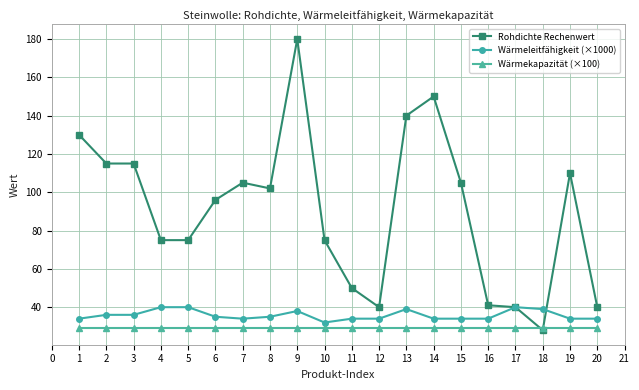

What is the difference between the Wärmeleitfähigkeit (×1000) values at 19 and 16?

0.0